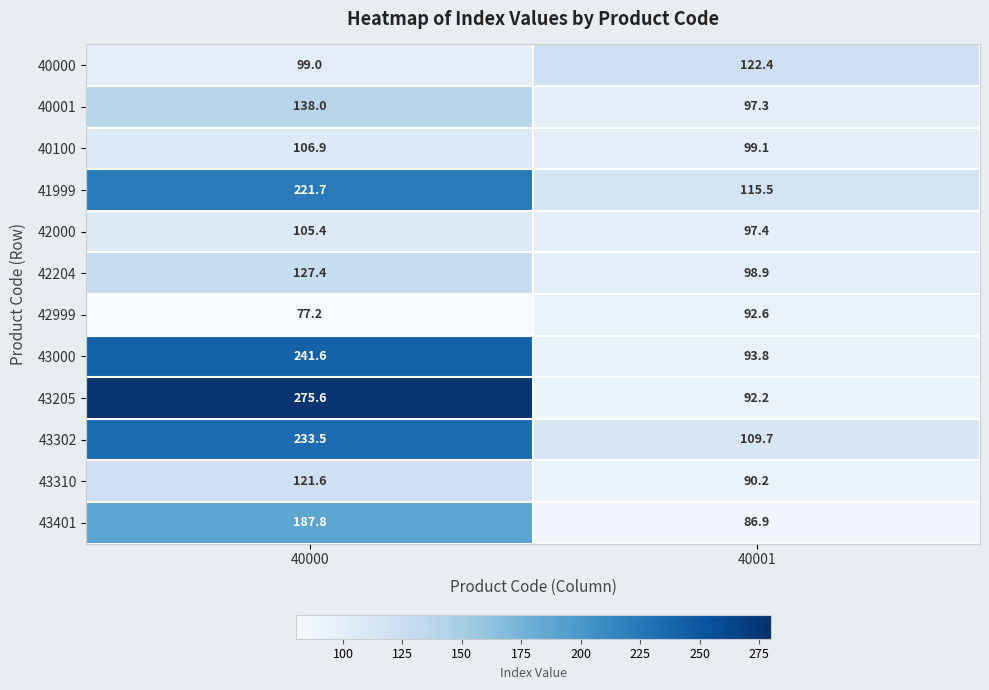

True or false: 40001 has a value of 97.3 at 40001.

True